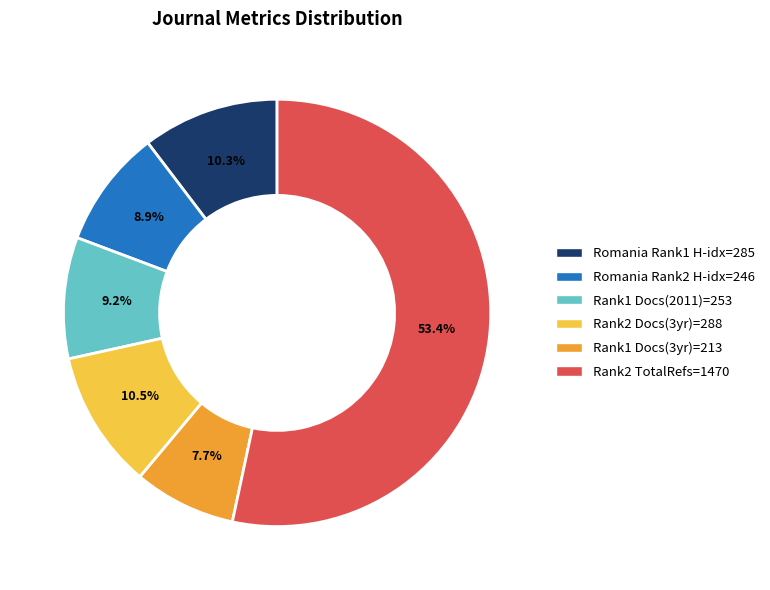

Approximately how many times larger is the value at Rank1 Docs(3yr)=213 compared to Rank2 Docs(3yr)=288?

0.7